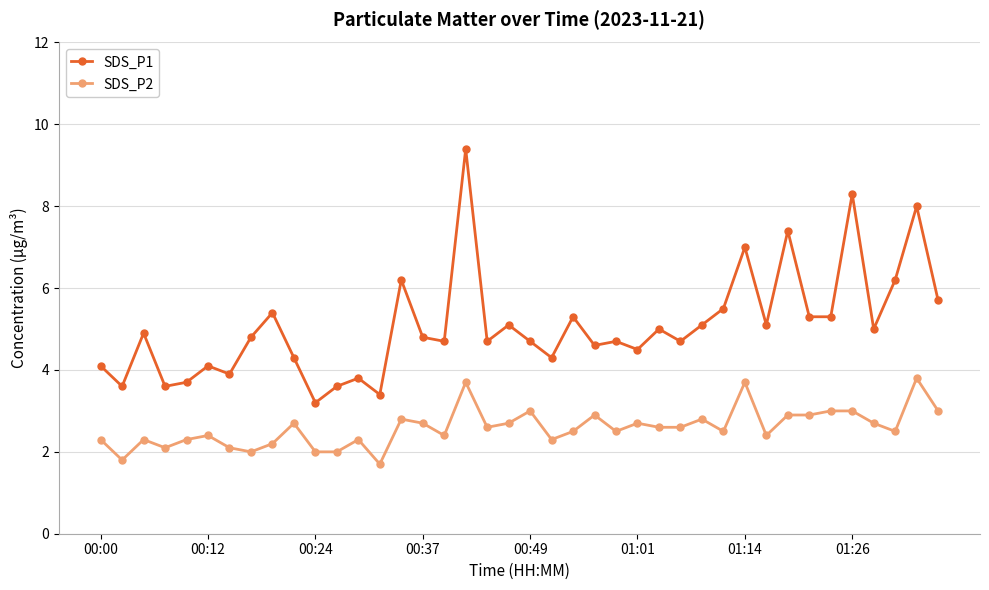

Rank the series by their maximum value, from highest to lowest.

SDS_P1, SDS_P2